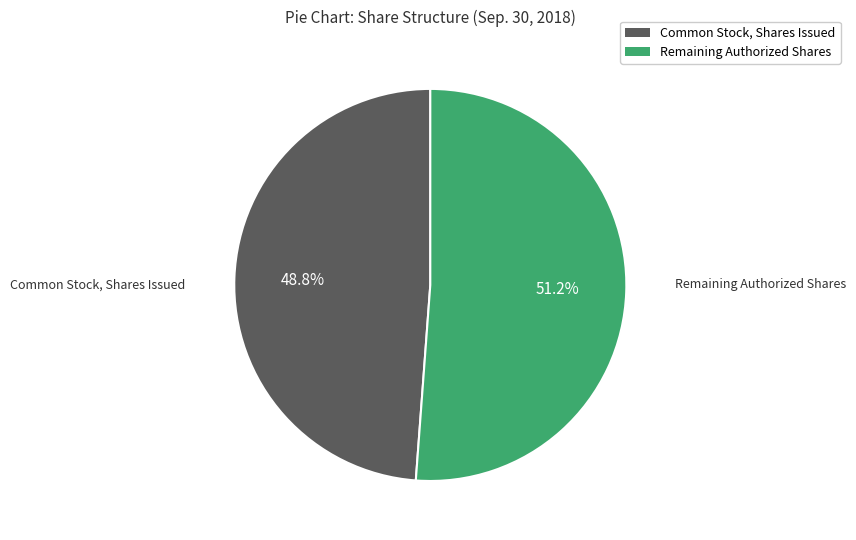

Count the number of slices in the pie.

2